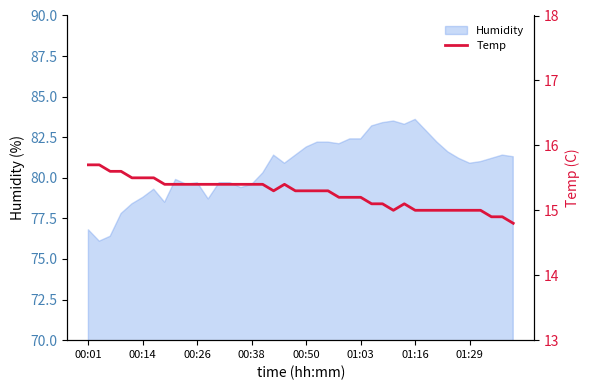

True or false: the data shows 6.4 at 13.

False